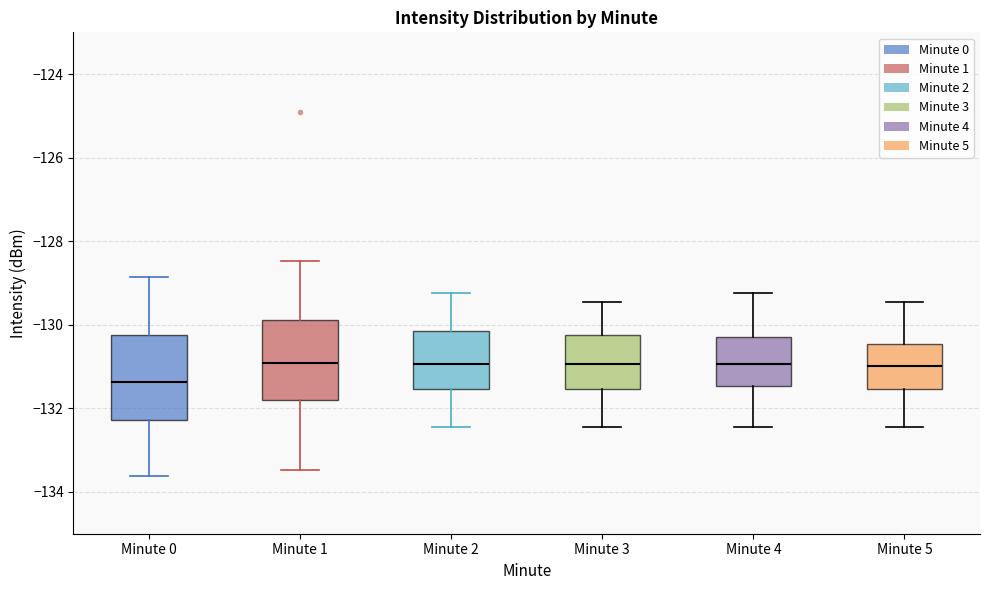

Where does the median line of the box for Minute 5 sit on the y-axis? The values are not printed on the chart, so give them approximately, as read against the axis.

-131.0